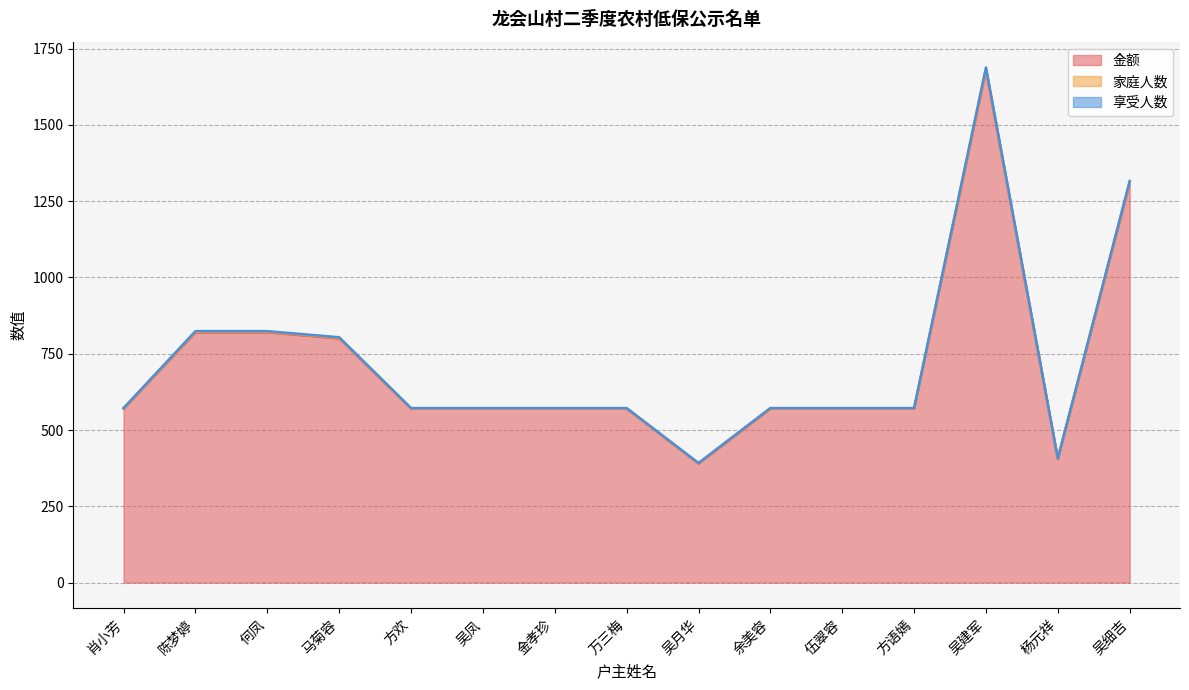

True or false: 家庭人数 and 享受人数 cross at least once.

False